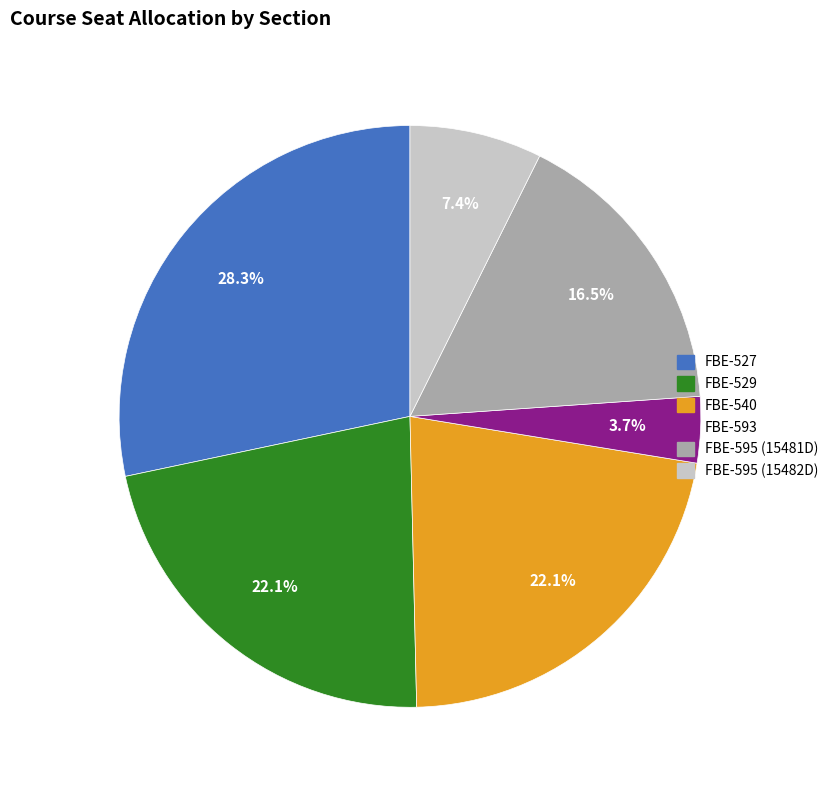

Approximately how many times larger is the value at FBE-595 (15482D) compared to FBE-595 (15481D)?

0.4